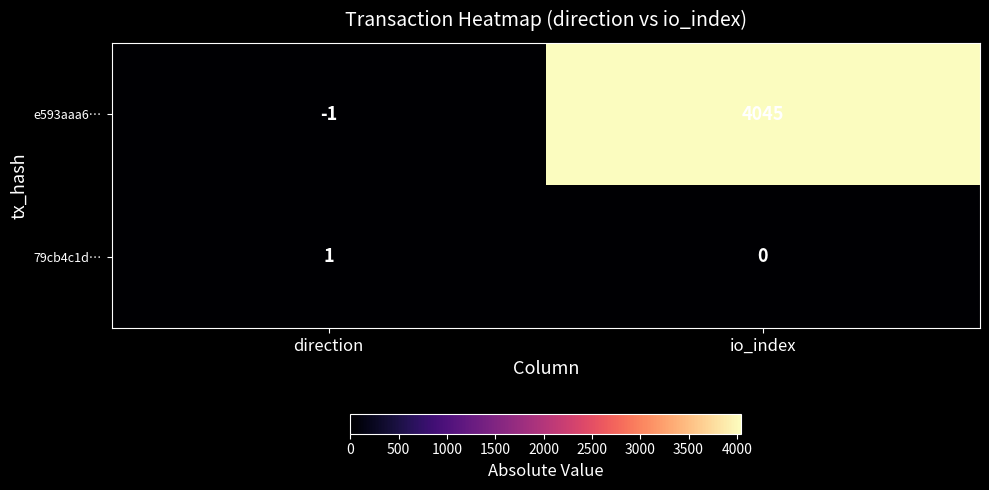

List the series in order of their peak value, highest first.

e593aaa6…, 79cb4c1d…